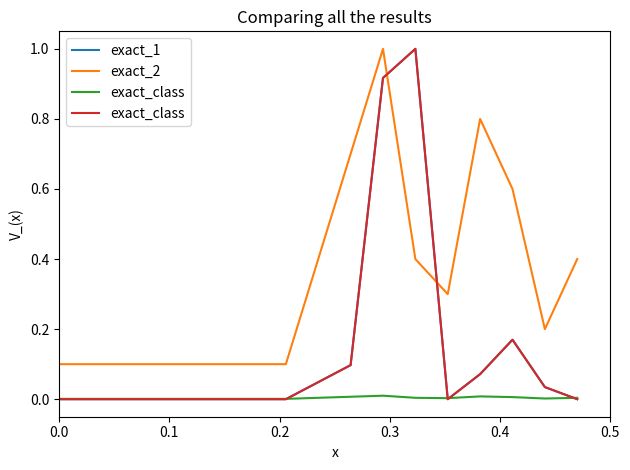

Is this an area chart (filled region under the line)?

No